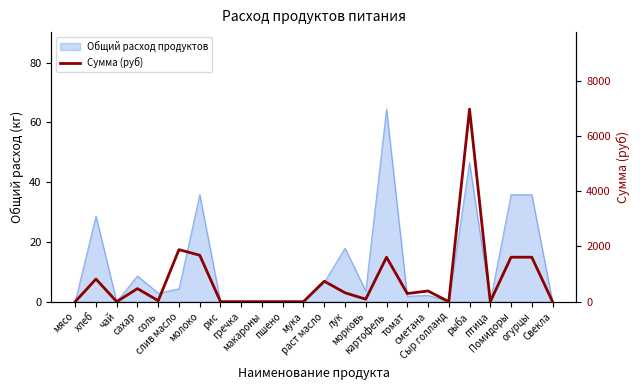

True or false: the data shows 299.4 at хлеб.

False